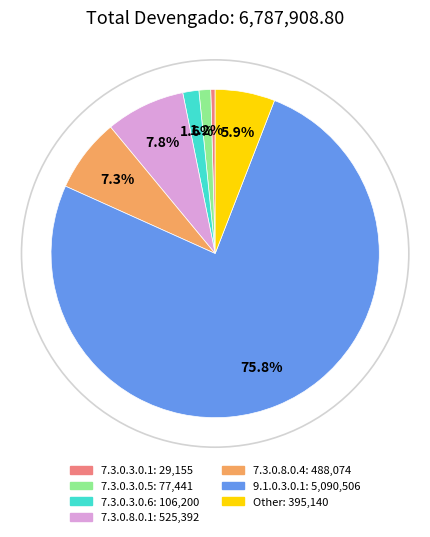

Is the sum of 7.3.0.8.0.4 and 7.3.0.3.0.1 greater than half?

No